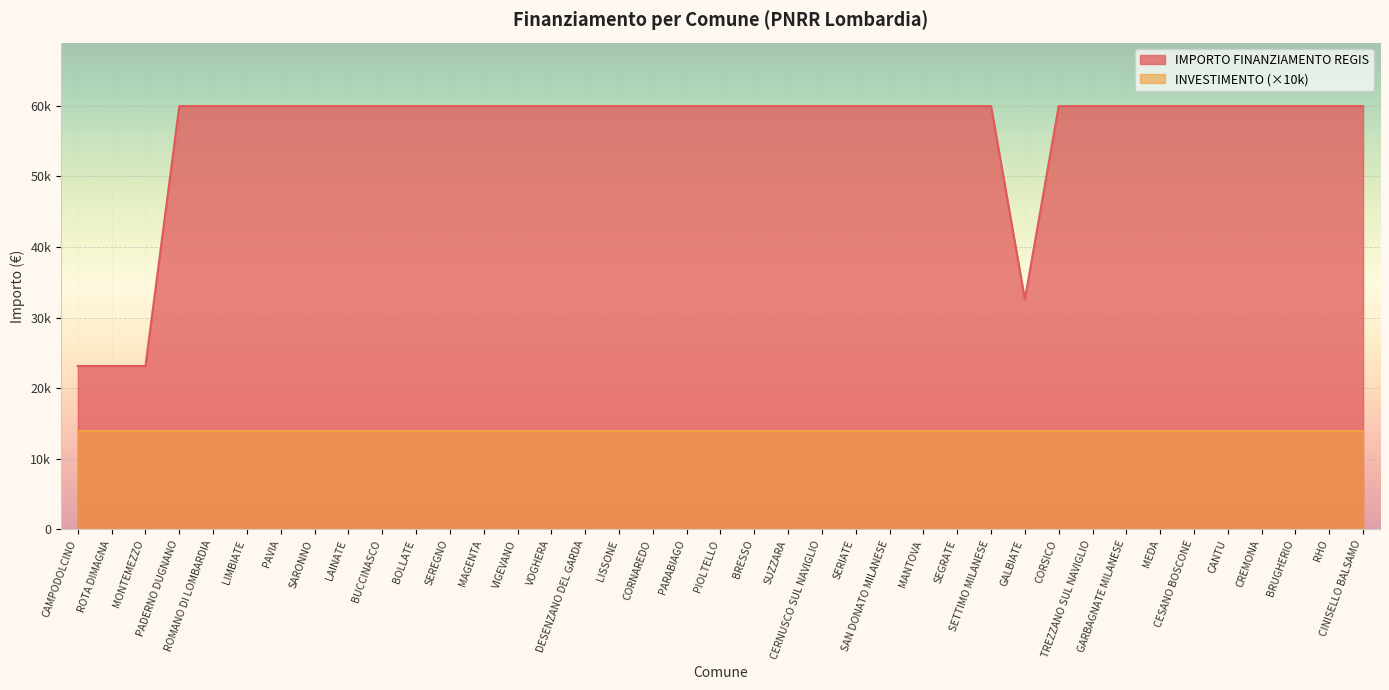

Which category has the highest value across all series?

PADERNO DUGNANO